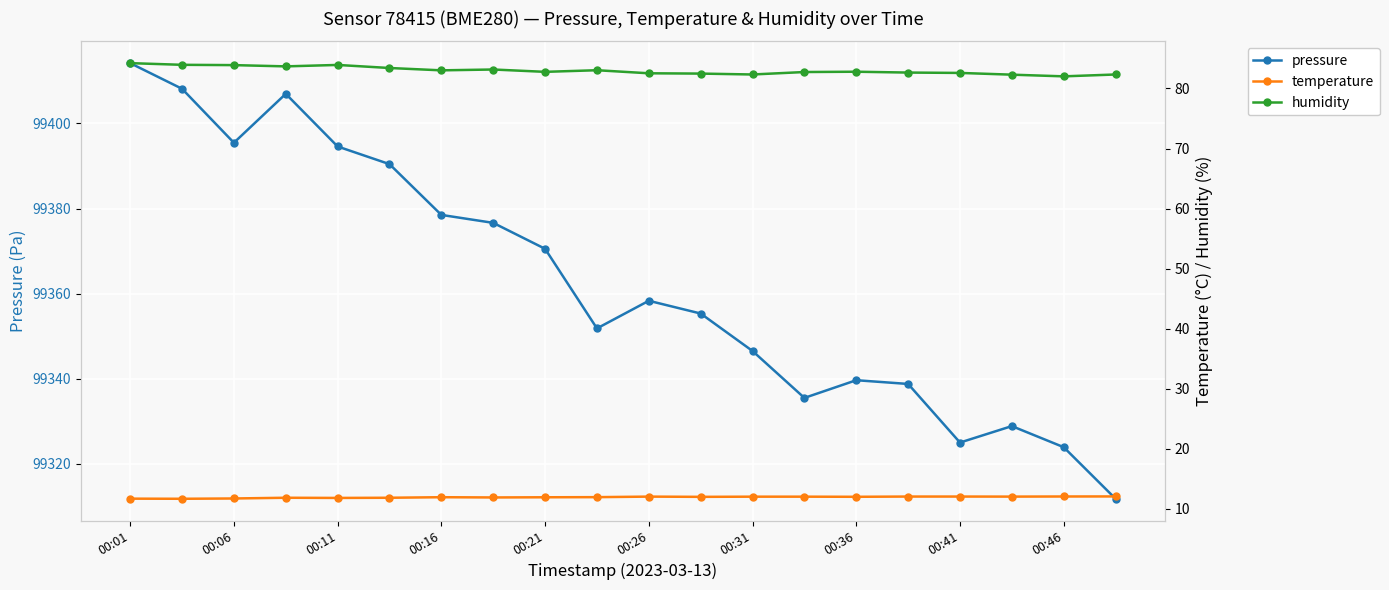

What is the value of the humidity point at the 11th from the left?

82.5